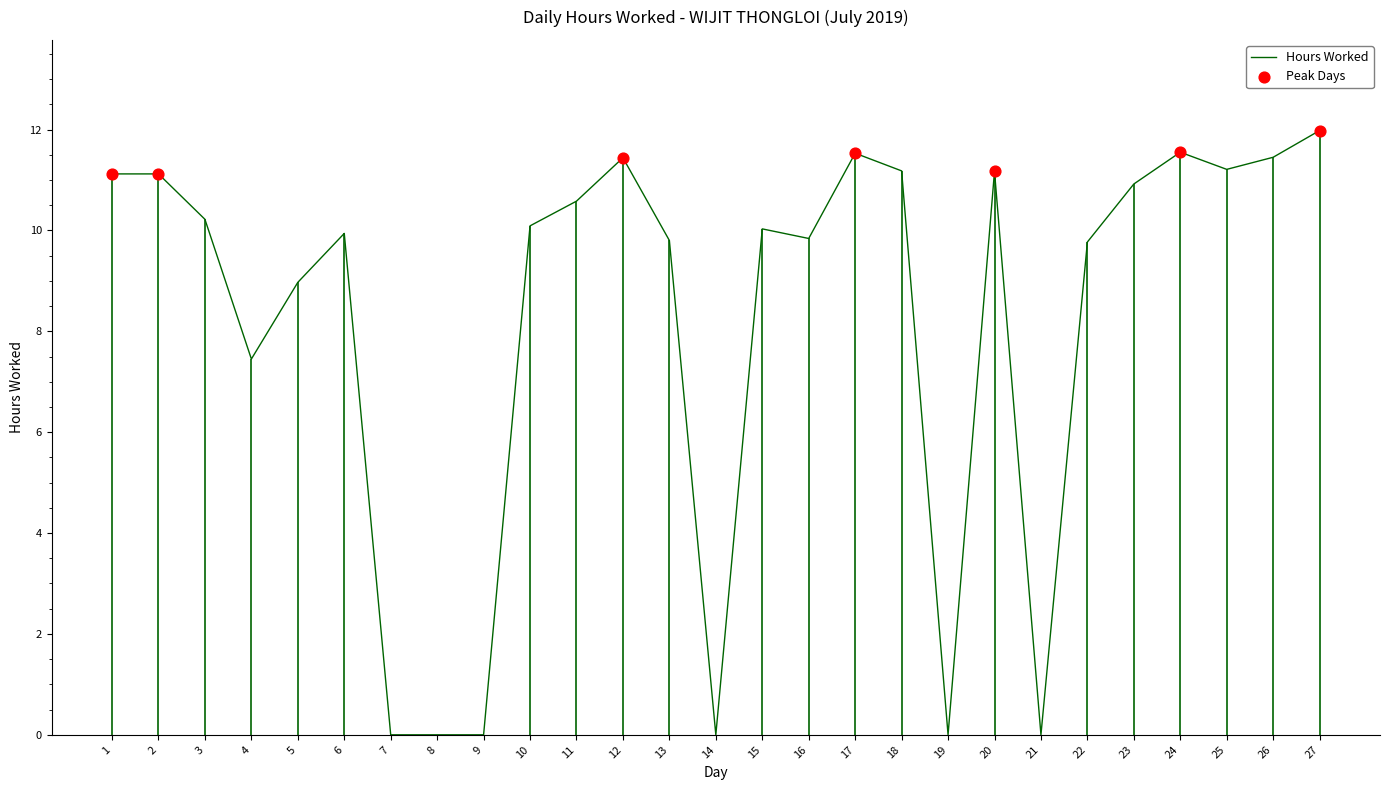

What is the change in value from 15 to 21?

-10.0